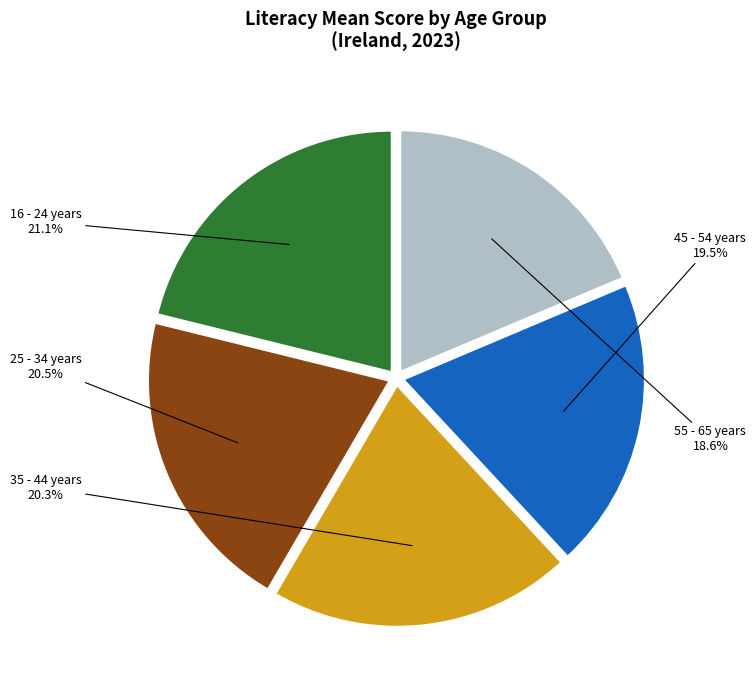

Combined, do 16 - 24 years and 25 - 34 years account for over 50%?

No